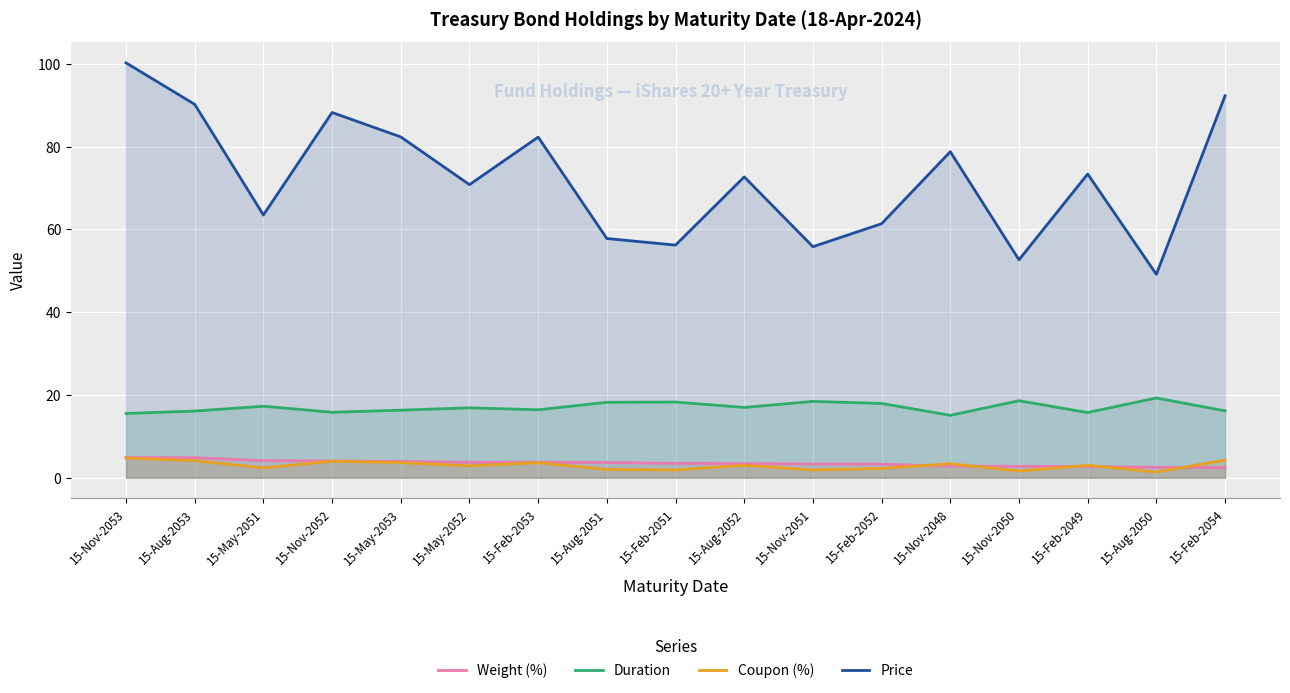

After their last crossing, which series has the higher values: Coupon (%) or Weight (%)?

Coupon (%)